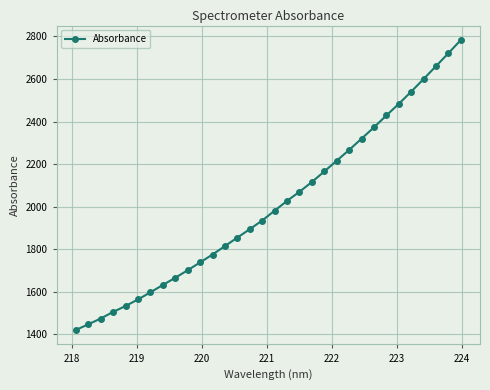

Count the number of data series in this chart.

1